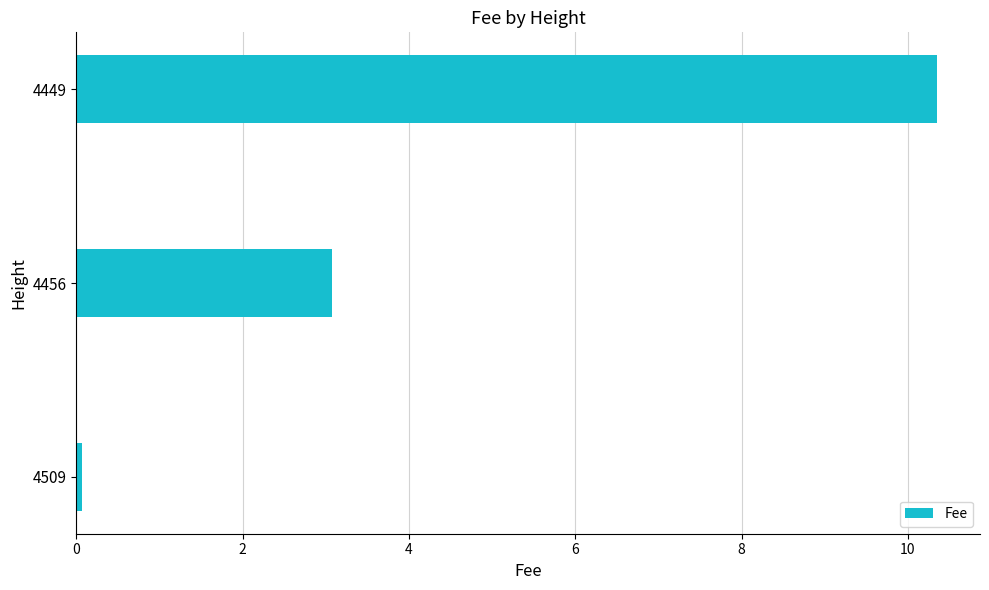

Reading top to bottom, extract all data points from this chart.

4449=10.3	4456=3.1	4509=0.1